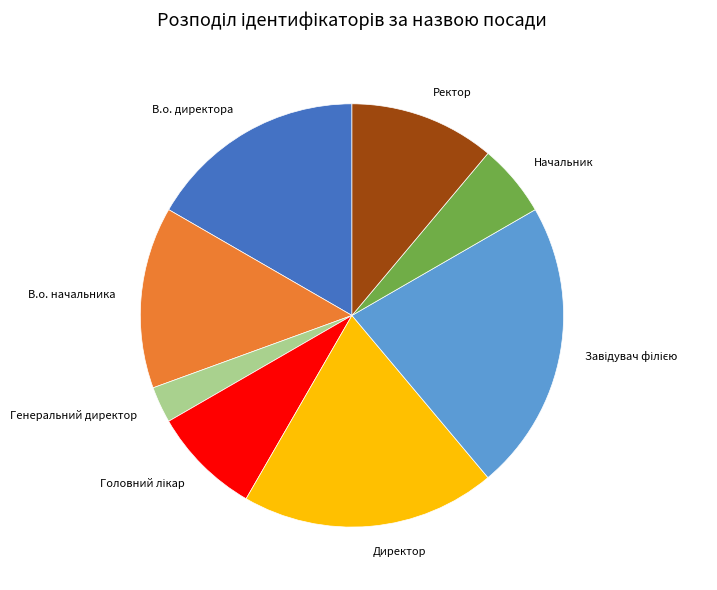

What is the smallest slice in the pie chart?

Генеральний директор